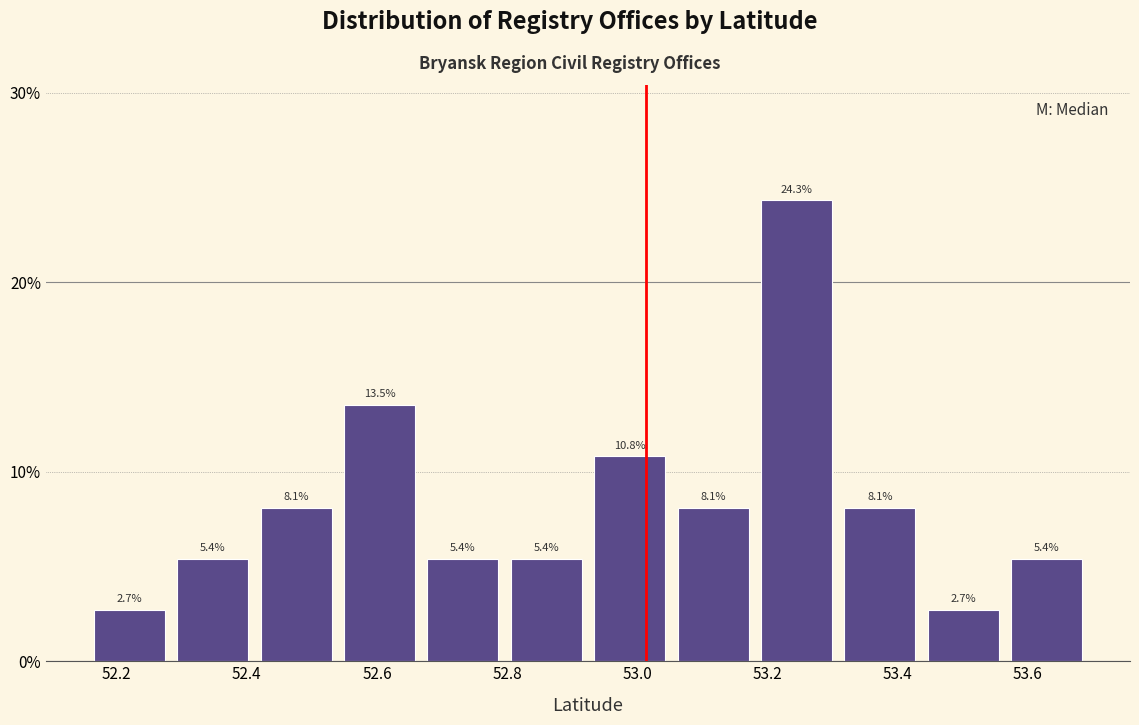

Reading left to right, list every bar in this chart as the range it spans on the x-axis followed by its height. The bar edges are not printed on the chart, so give them approximately, as read against the axis.

52.16 to 52.28: 2.7
52.28 to 52.42: 5.4
52.42 to 52.54: 8.1
52.54 to 52.66: 13.5
52.66 to 52.80: 5.4
52.80 to 52.92: 5.4
52.92 to 53.06: 10.8
53.06 to 53.18: 8.1
53.18 to 53.30: 24.3
53.30 to 53.44: 8.1
53.44 to 53.56: 2.7
53.56 to 53.70: 5.4